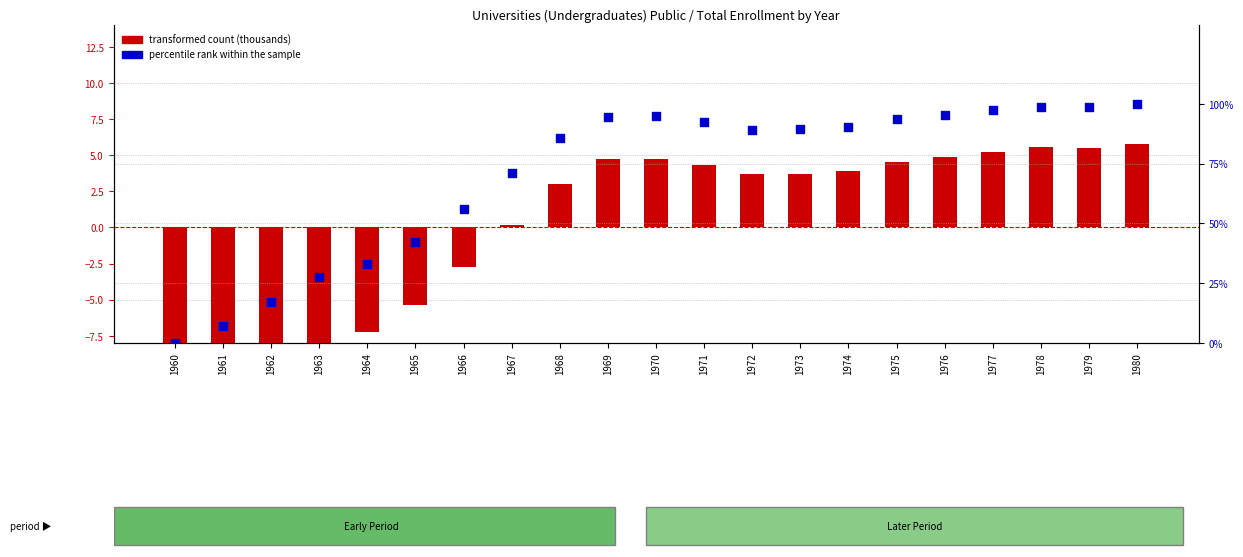

Is the value of percentile rank within the sample at 1972 greater than the value of transformed count (thousands) at 1964?

Yes